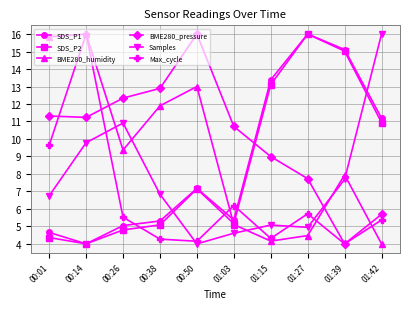

What is the total value across all series at 01:39?

53.8